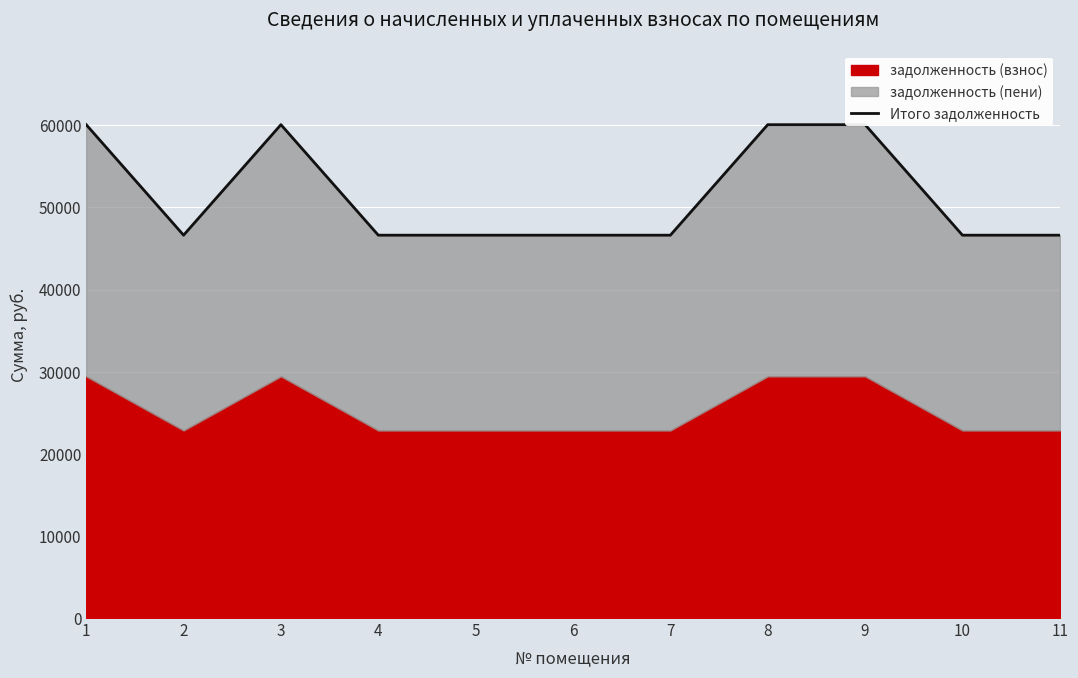

Approximately how many times larger is the value at 1 compared to 6?

1.3